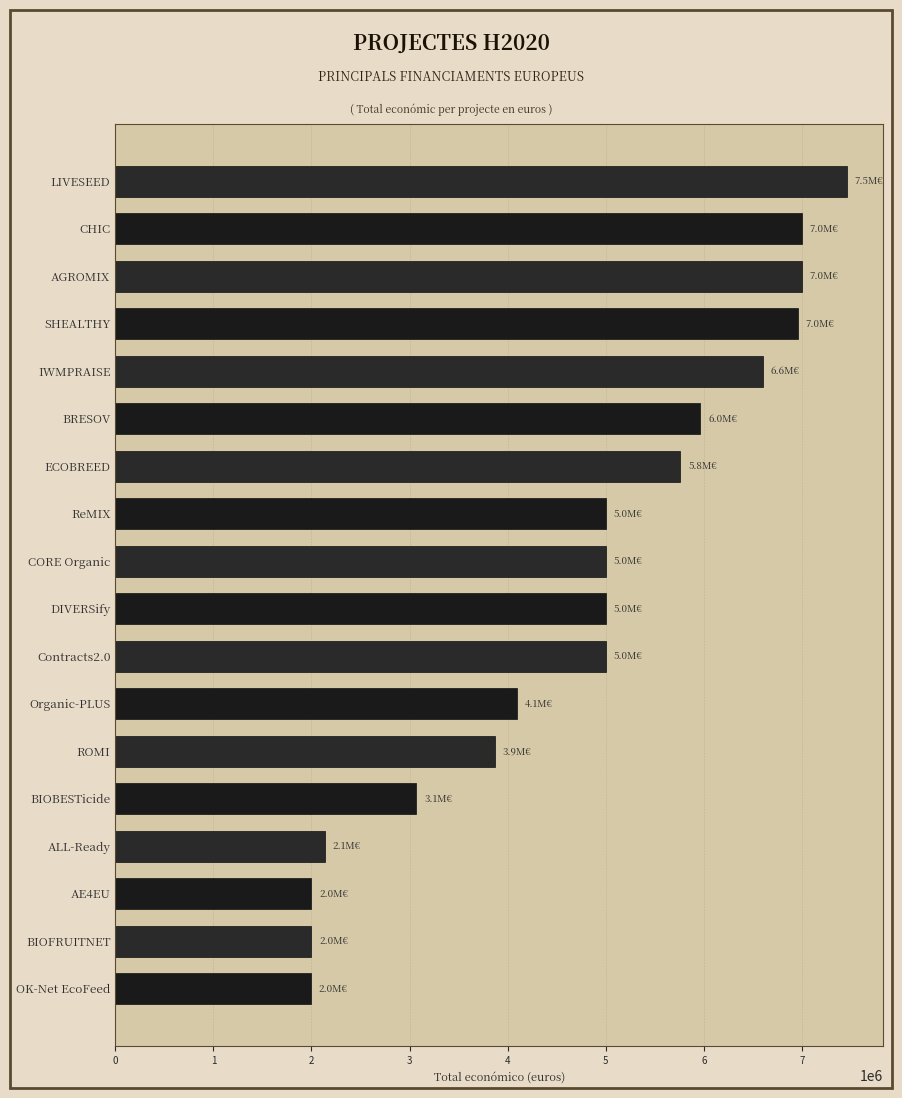

True or false: the data shows 6999254 at AGROMIX.

True